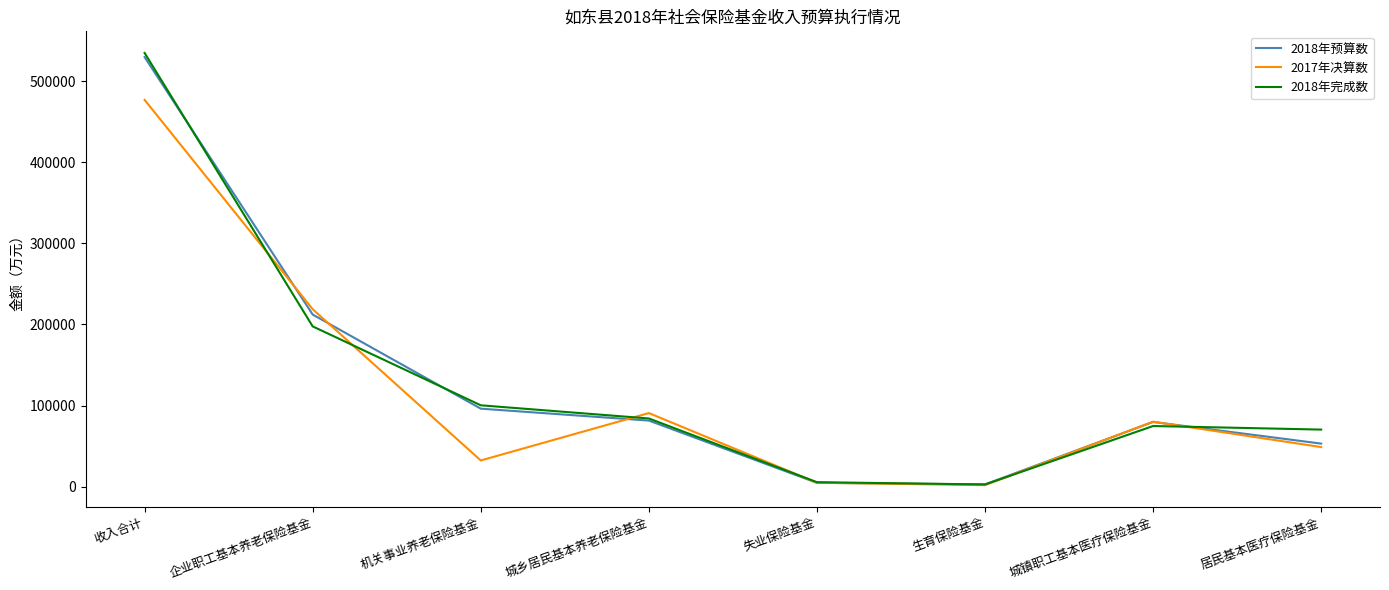

At which label is 2018年预算数 closest to 266276?

企业职工基本养老保险基金